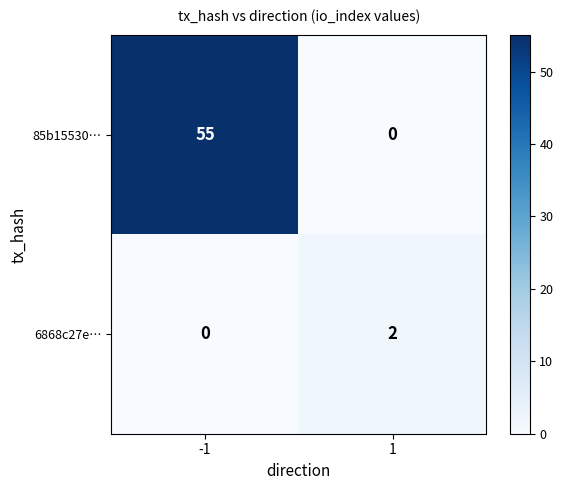

Reading left to right, what are all the values shown in this chart?

85b15530…: -1=55	1=0
6868c27e…: -1=0	1=2